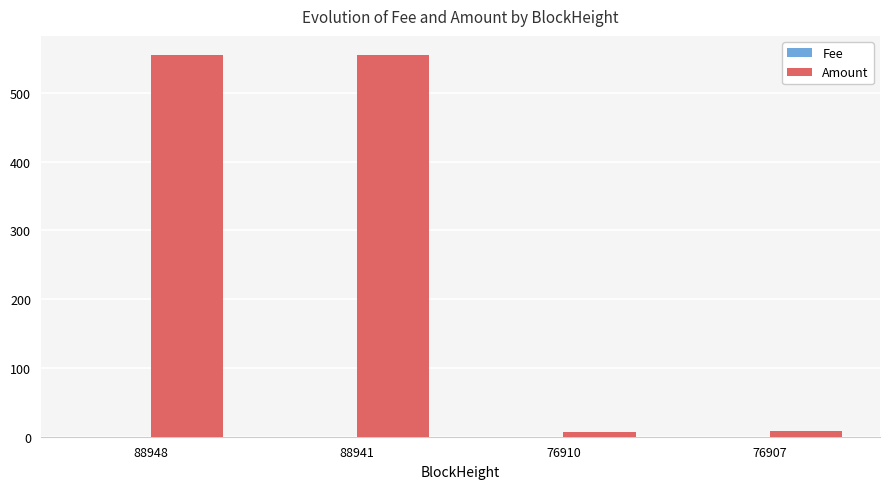

What is the highest value of the Amount series?

555.0